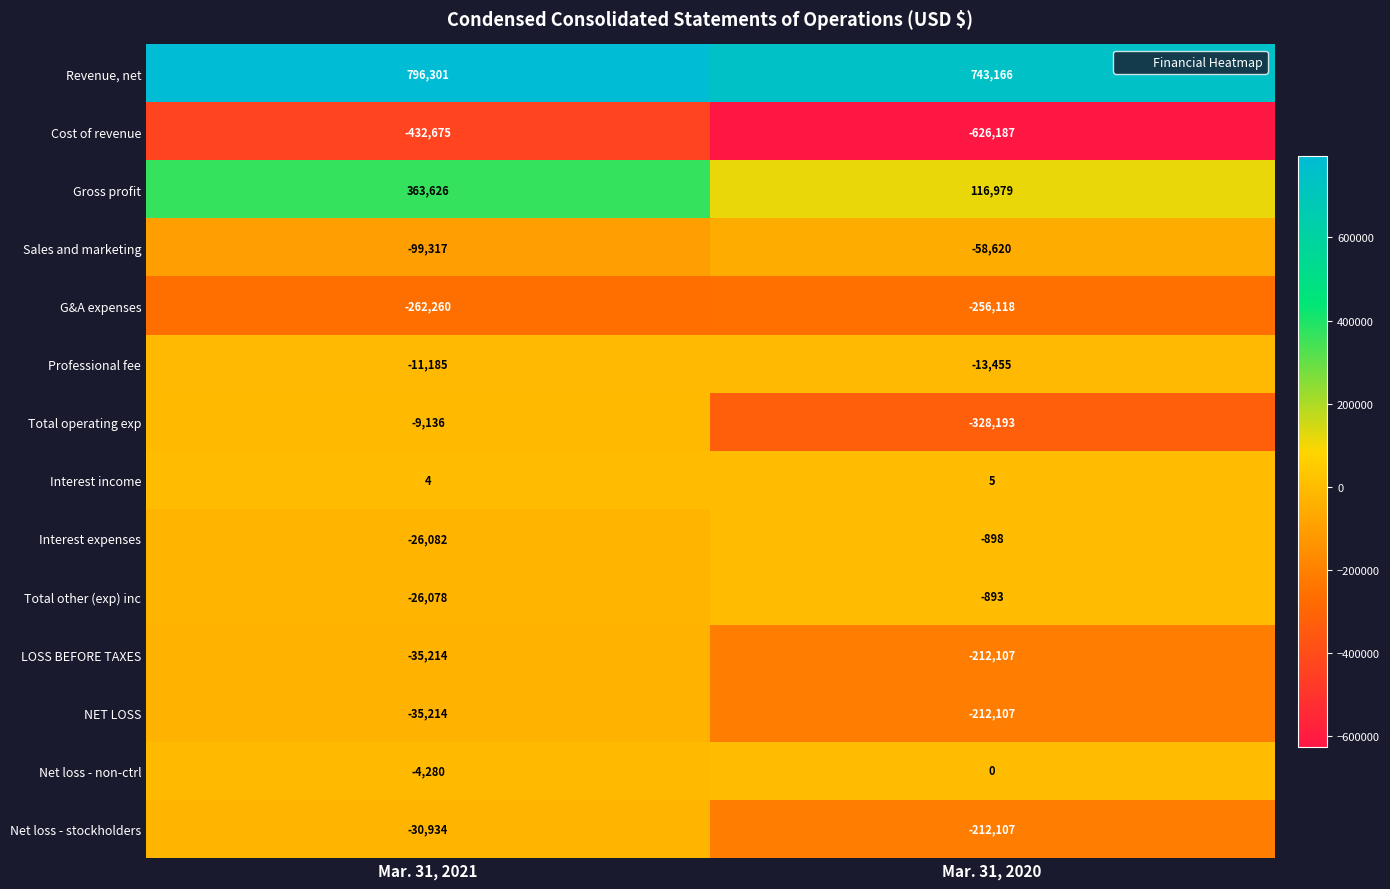

The value of Interest income at Mar. 31, 2021 is 4. True or false?

True